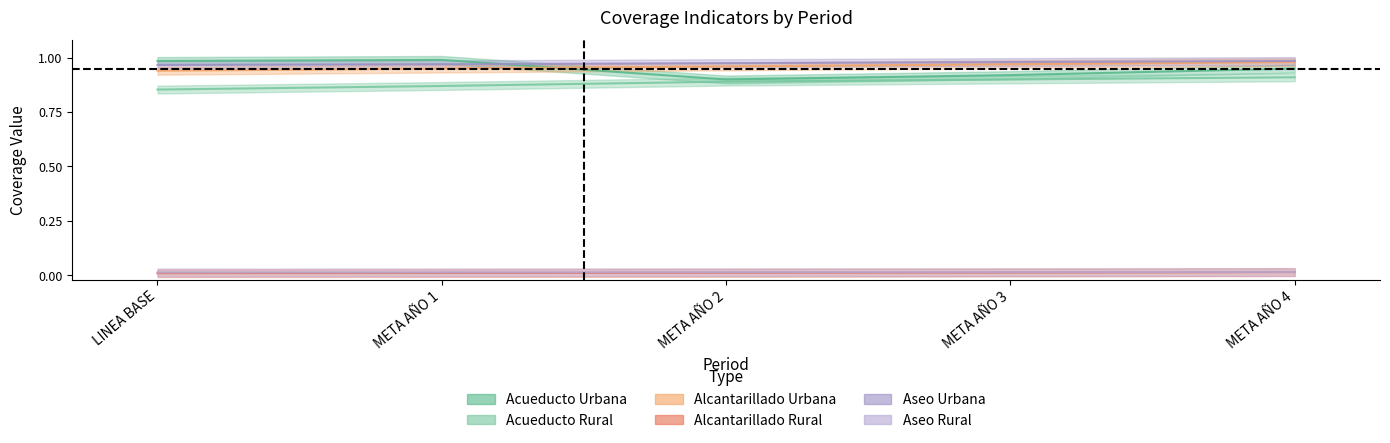

Which series has the widest spread of values?

COBERTURA ACUEDUCTO URBANA (%)